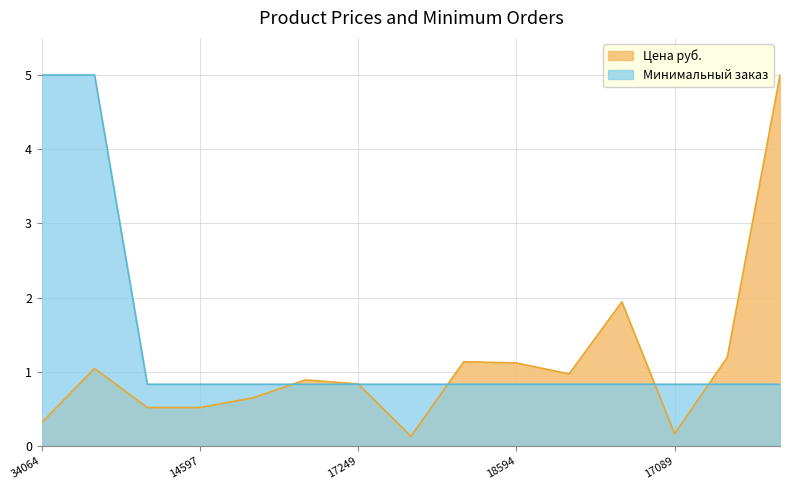

What value does the Минимальный заказ series have at 18608?

0.8